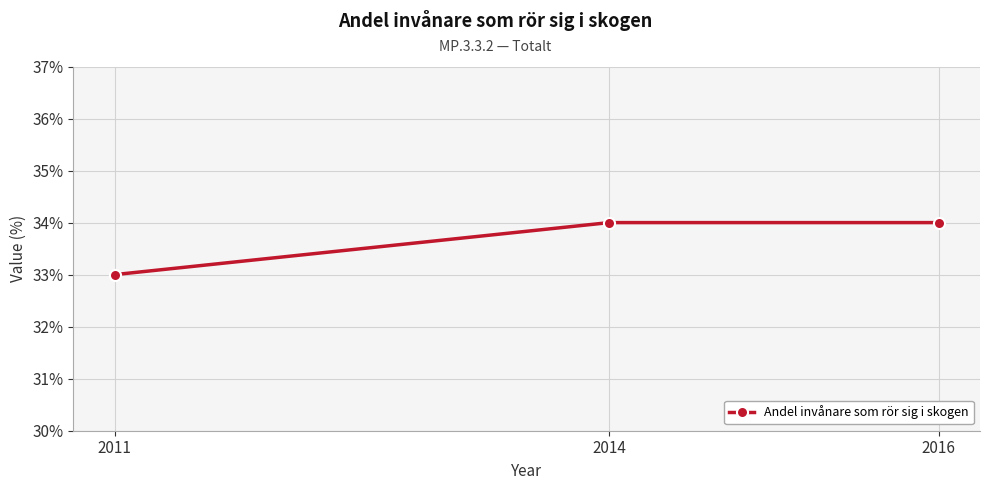

What is the average value?

34